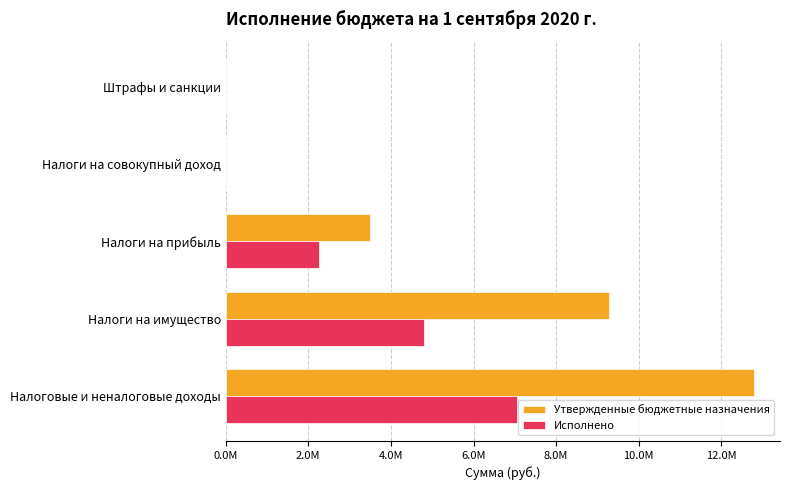

What position from the left is Налоги на совокупный доход?

4